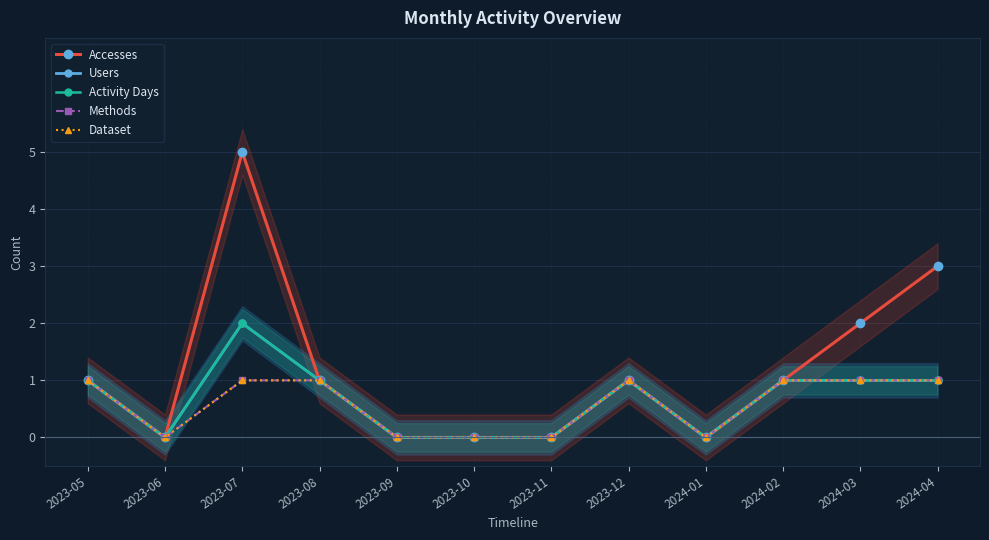

What are all the series names shown in the legend?

Accesses, Users, Activity Days, Methods, Dataset